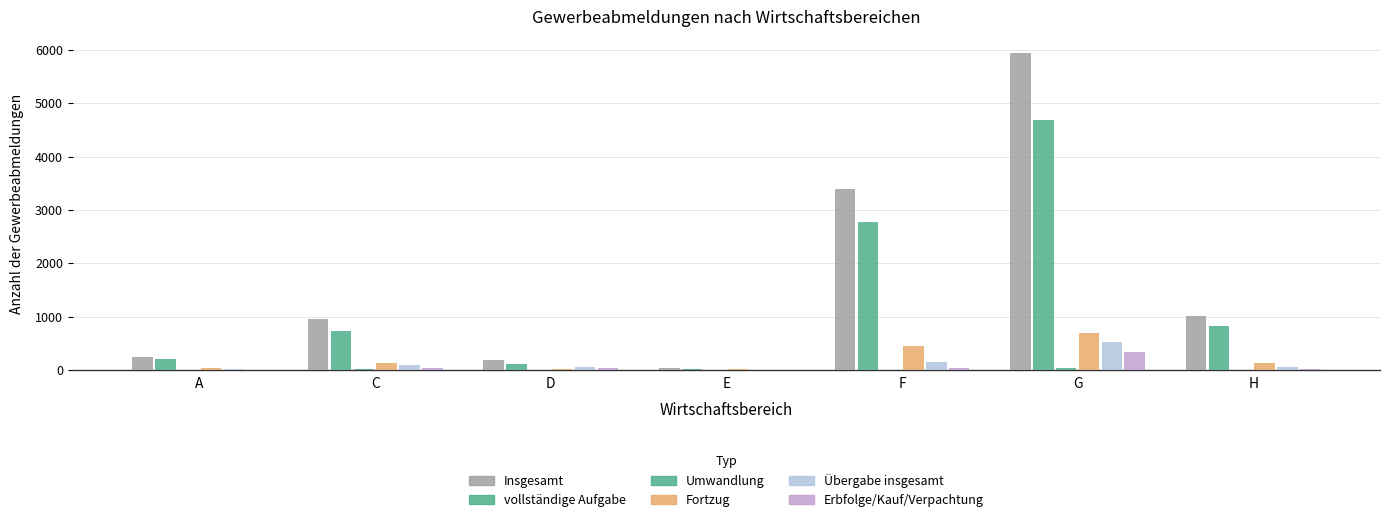

Are the bars horizontal?

No